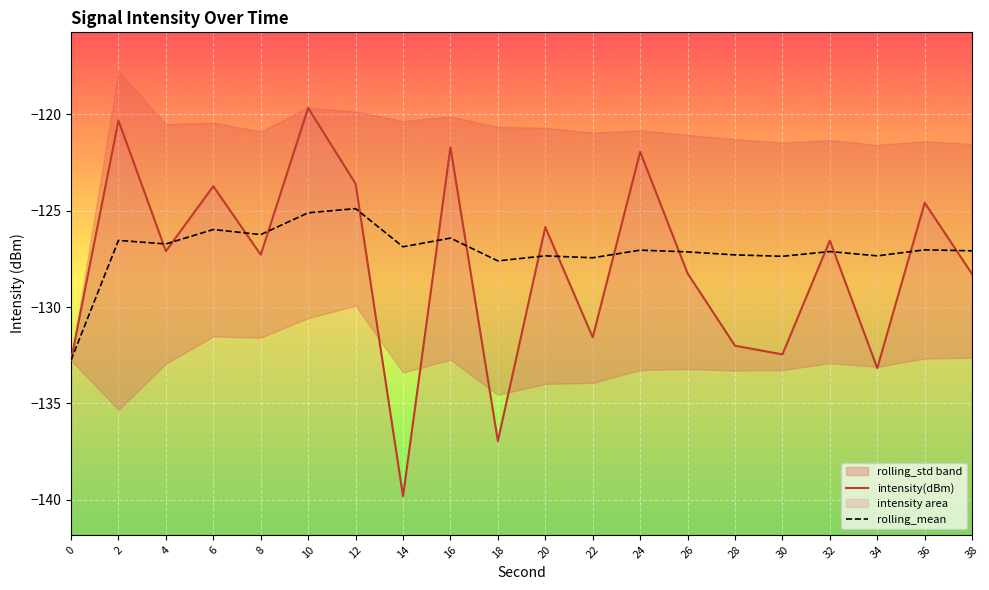

At how many categories does at least one series exceed -135?

20